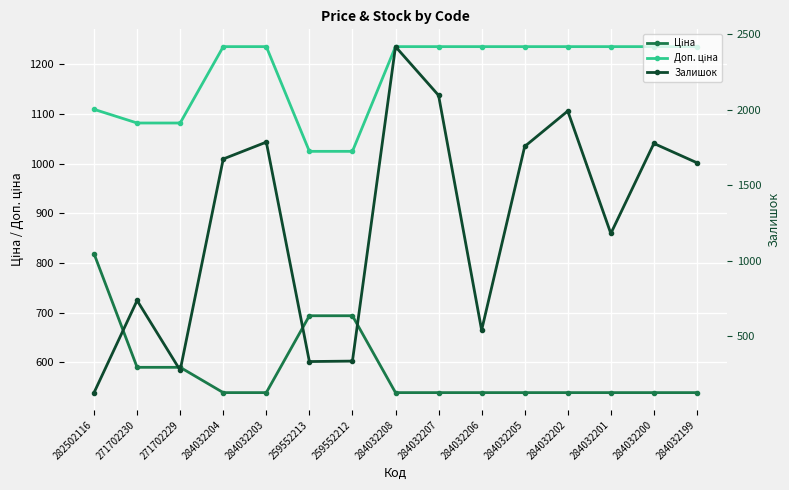

At which category is the sum across all series the highest?

284032208